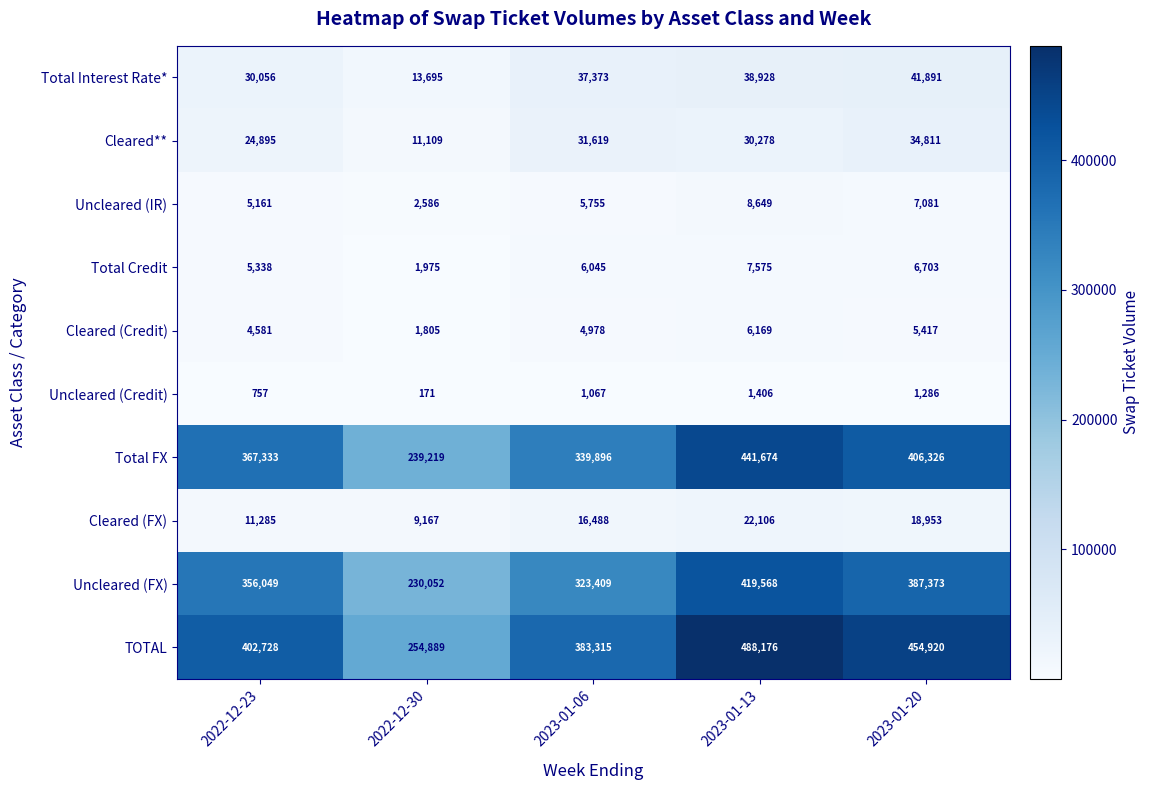

Rank the series at 2023-01-20 from highest to lowest value.

TOTAL, Total FX, Uncleared (FX), Total Interest Rate*, Cleared**, Cleared (FX), Uncleared (IR), Total Credit, Cleared (Credit), Uncleared (Credit)